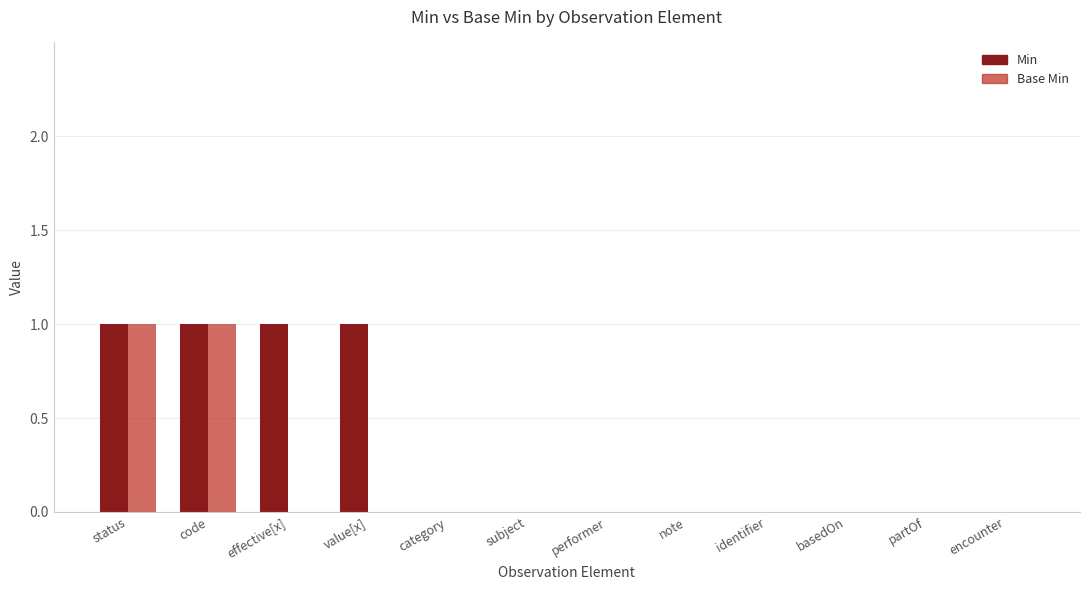

What are all the series names shown in the legend?

Min, Base Min